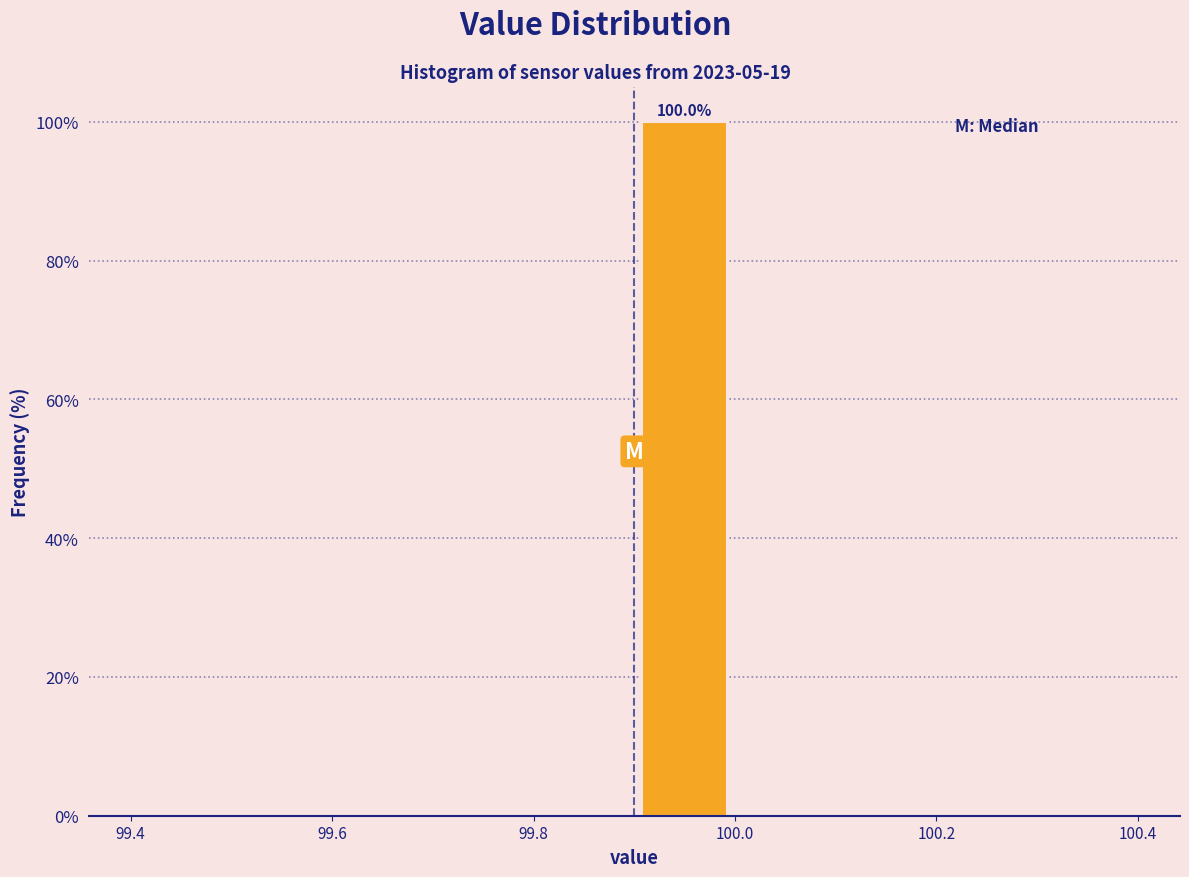

Which range on the x-axis has the tallest bar?

99.9 to 100.0